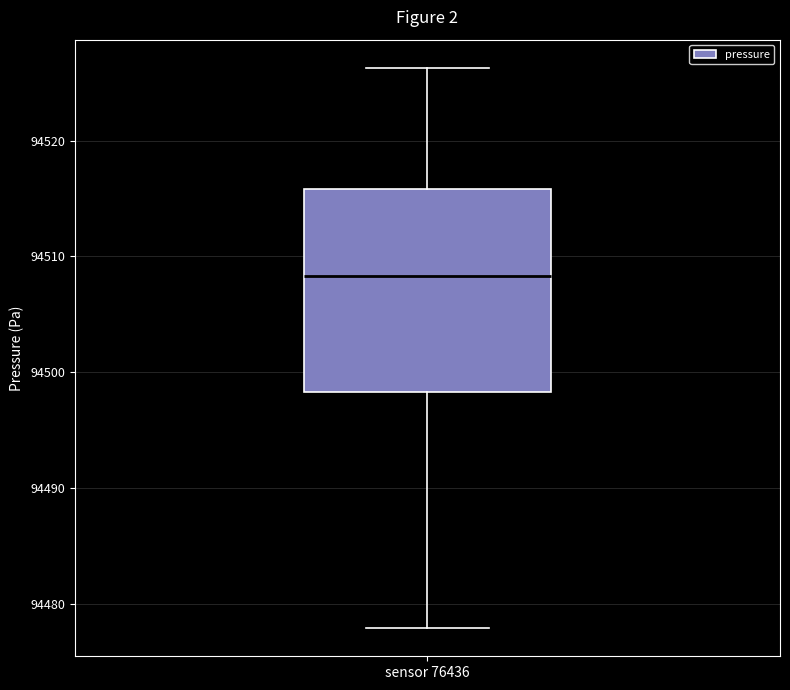

Where does the lower whisker of the box for sensor 76436 end on the y-axis? The values are not printed on the chart, so give them approximately, as read against the axis.

94478